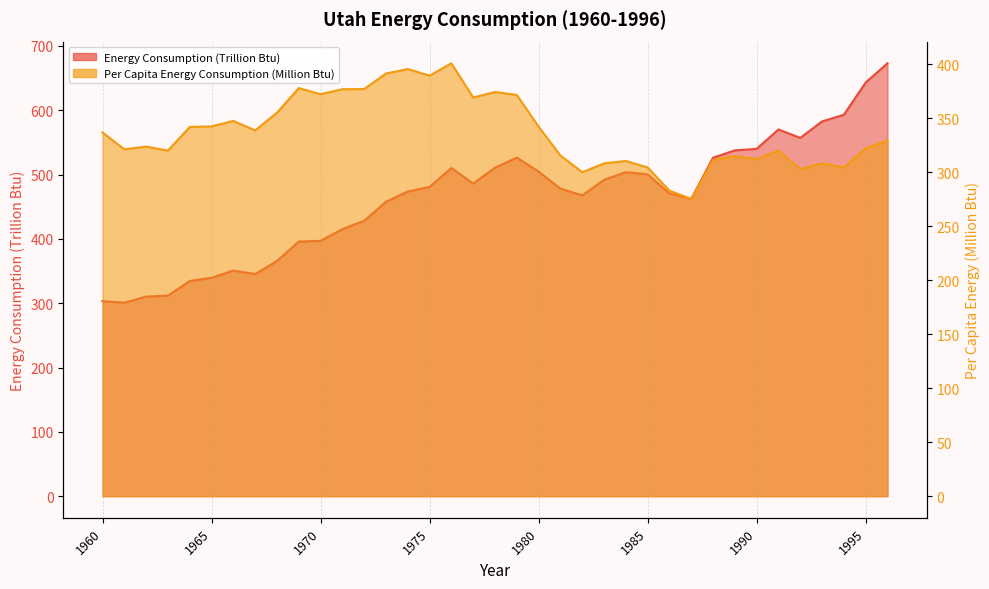

What is the total value across all series at 1966?

698.5